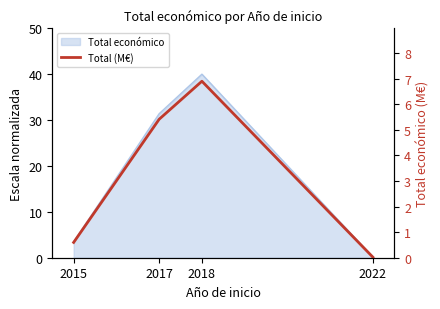

What is the change in value from 2015 to 2022?

-0.6